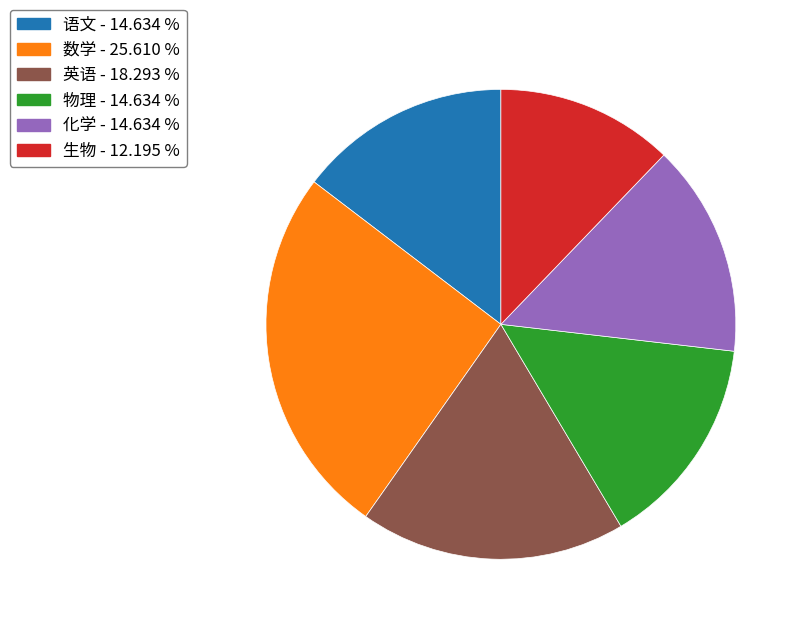

Does 数学 represent more than half of the total?

No